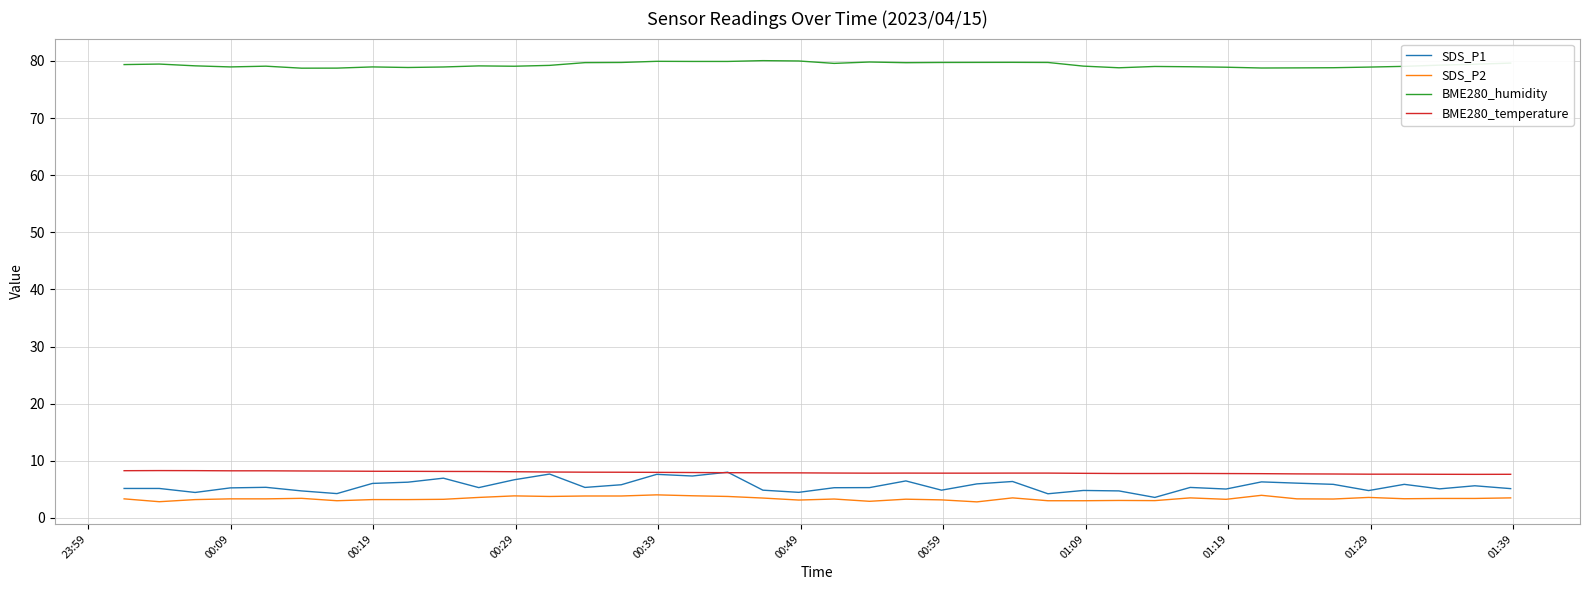

Which series has the largest total across all categories?

BME280_humidity